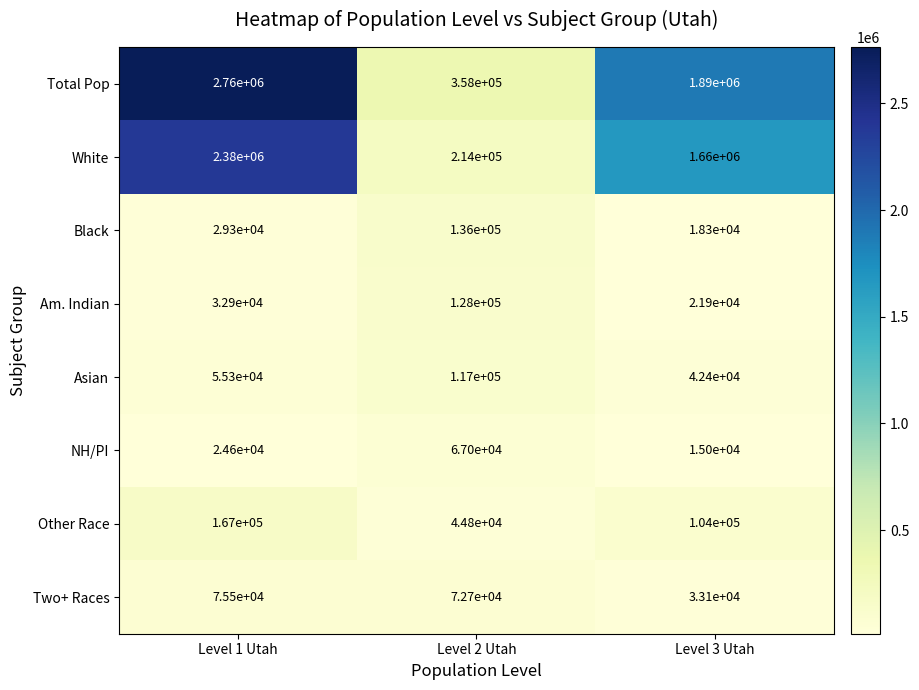

What is the spread (max minus min) of values at Level 3 Utah?

1875000